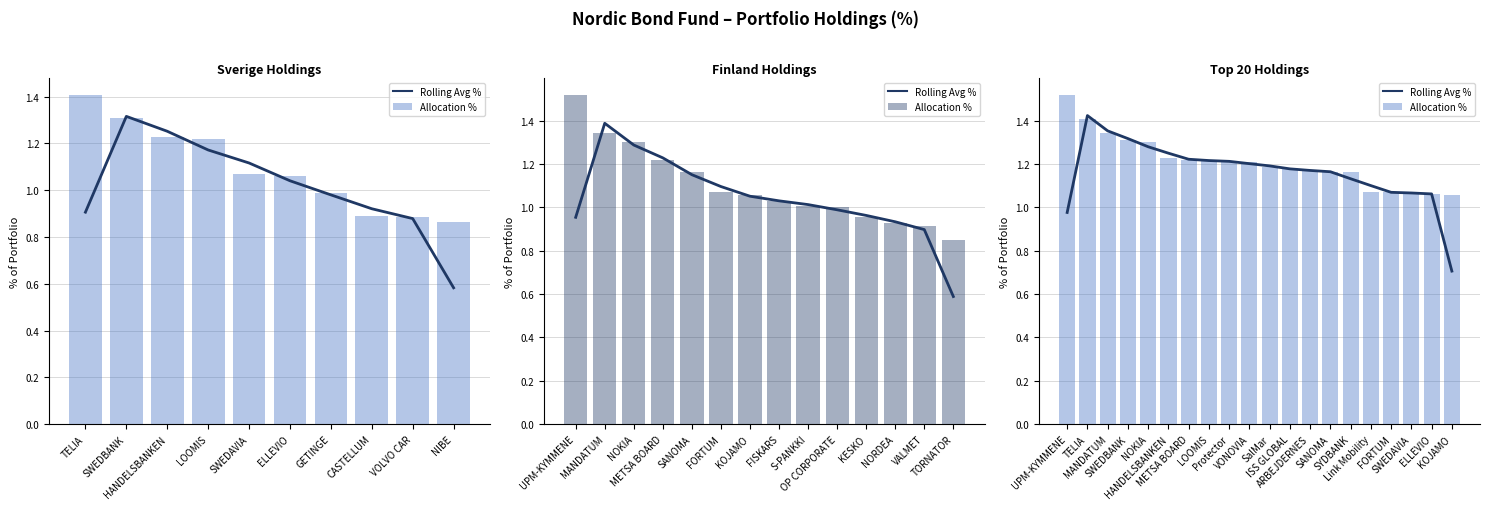

What is the difference between the second highest and second lowest values in the Allocation % series?

0.3